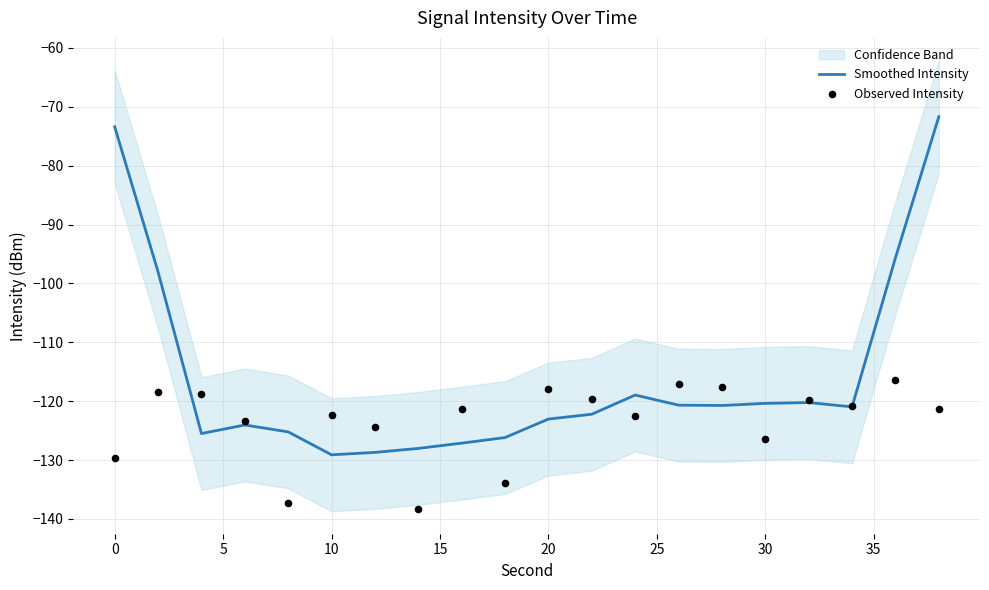

Which series has the largest total across all categories?

Smoothed Intensity